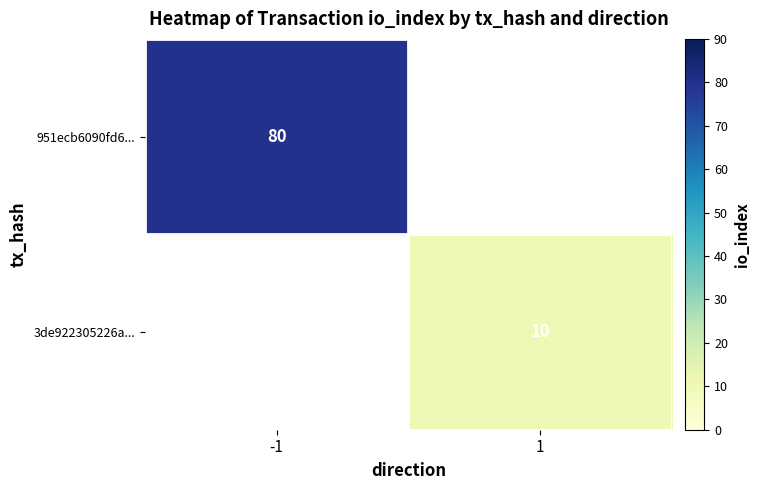

Is the value of 3de922305226a... at 1 greater than the value of 951ecb6090fd6... at -1?

No